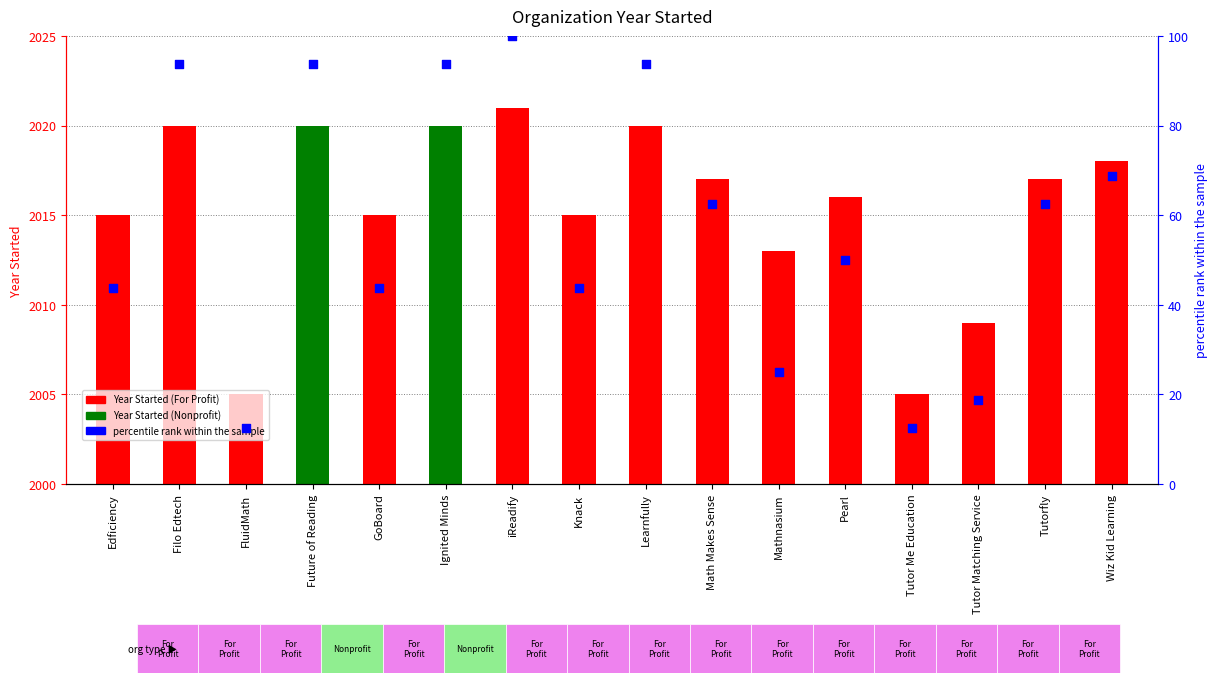

At how many categories does at least one series exceed 321?

16